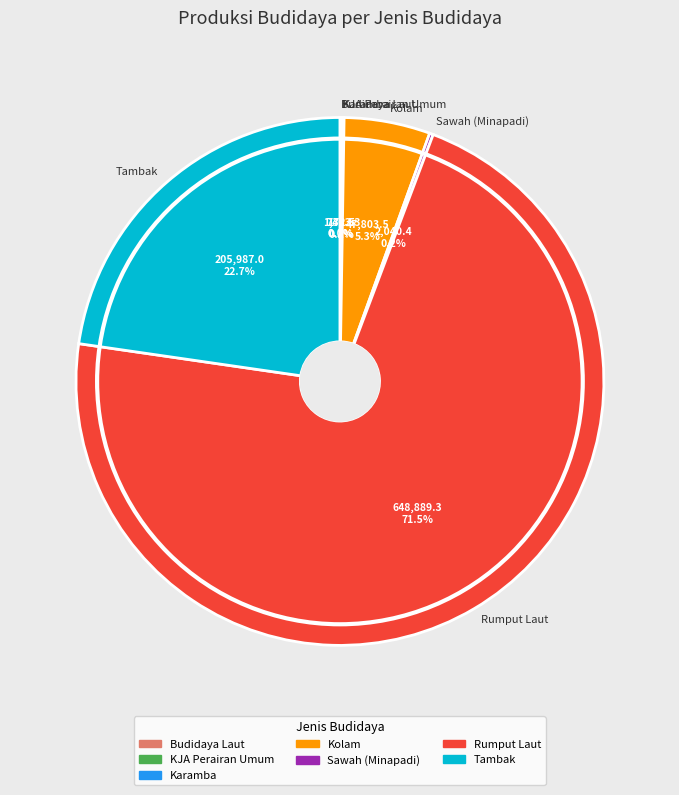

Which category has the biggest portion of the pie?

Rumput Laut